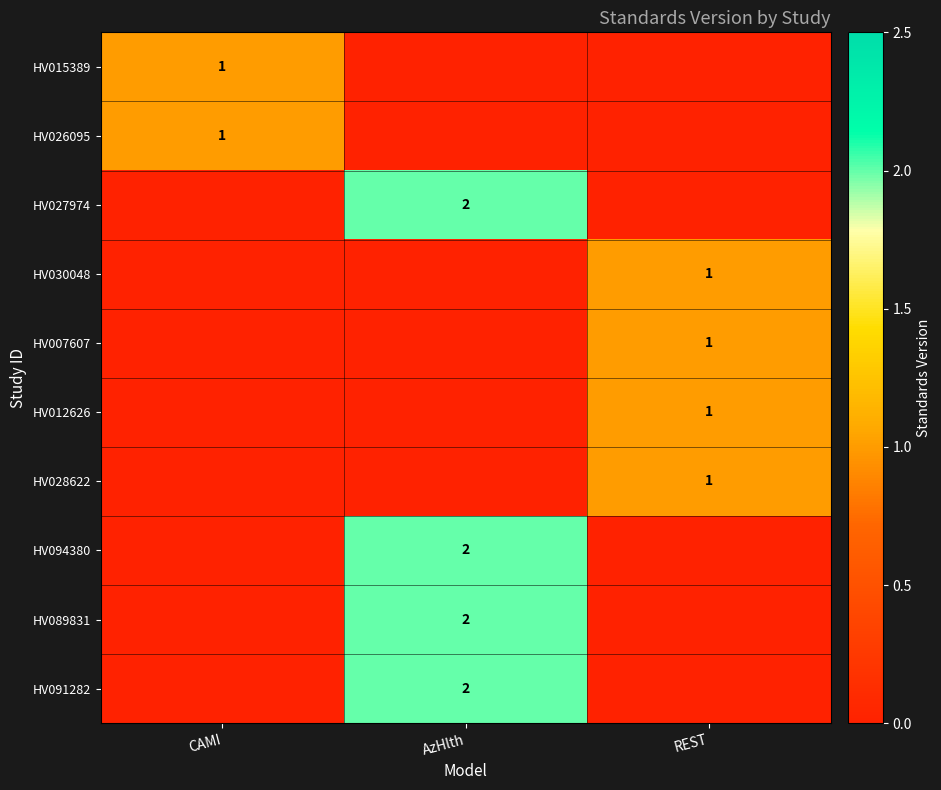

At which category is the sum across all series the highest?

AzHlth